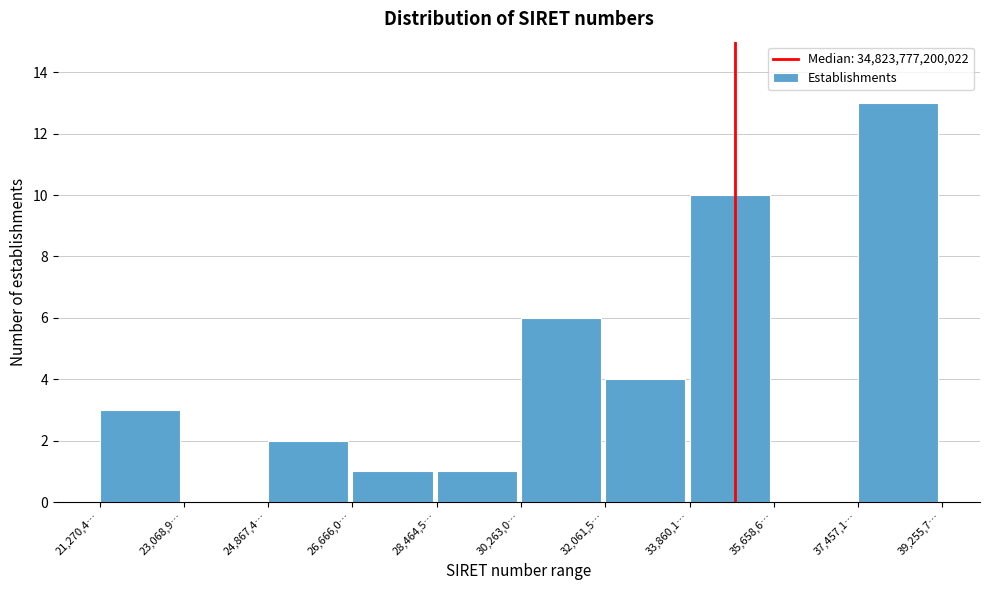

Reading left to right, what are all the values shown in this chart?

21,270,4…=3	23,068,9…=0	24,867,4…=2	26,666,0…=1	28,464,5…=1	30,263,0…=6	32,061,5…=4	33,860,1…=10	35,658,6…=0	37,457,1…=13